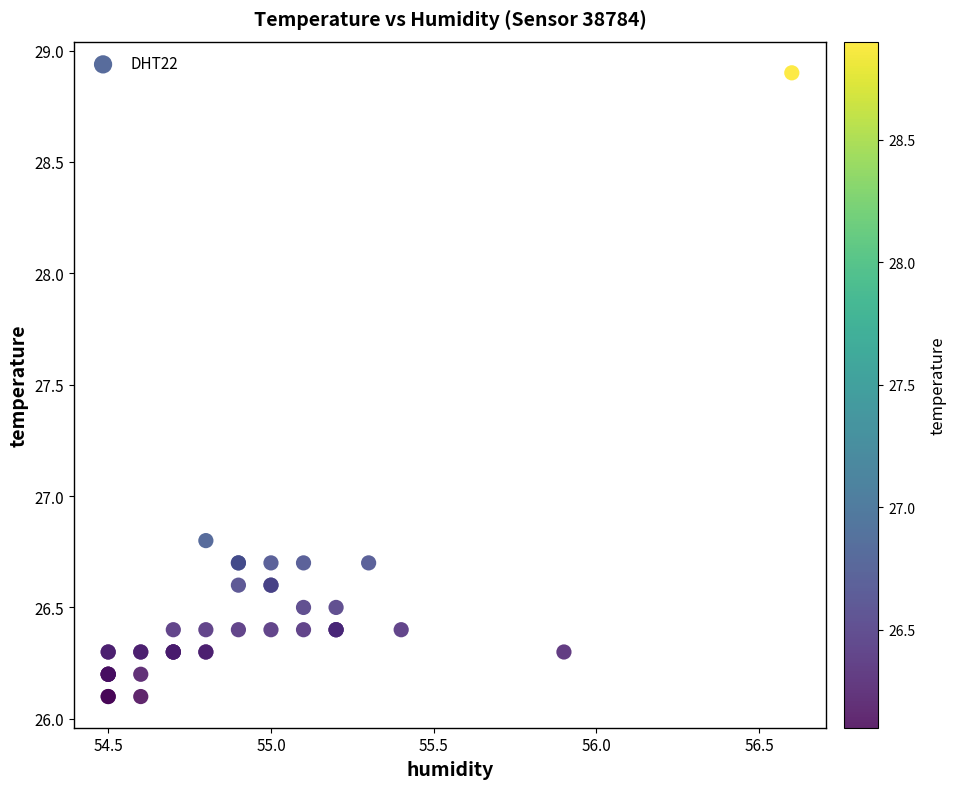

What Y value in the scatter plot is closest to 27?

26.8